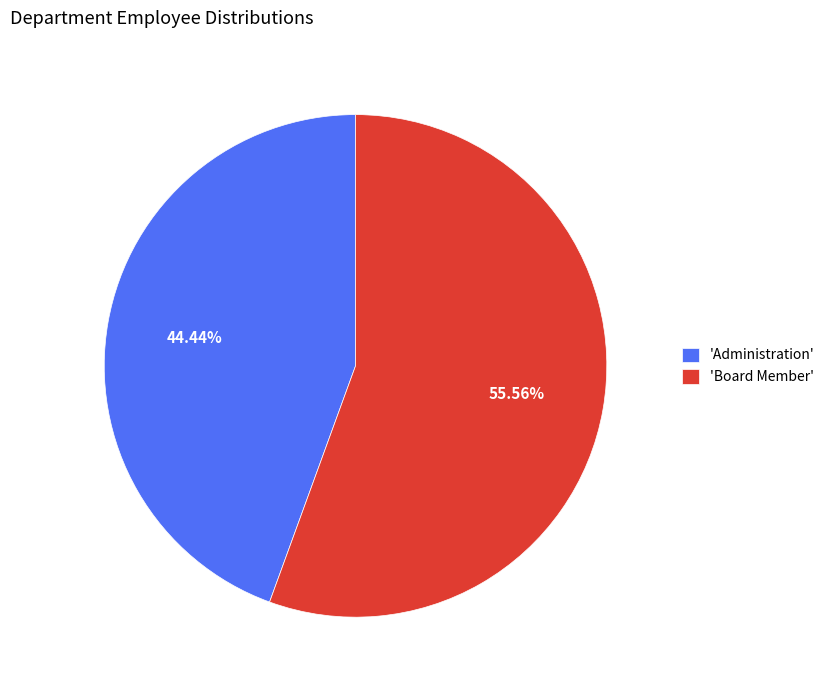

To the nearest percent, what is the average slice percentage?

50%